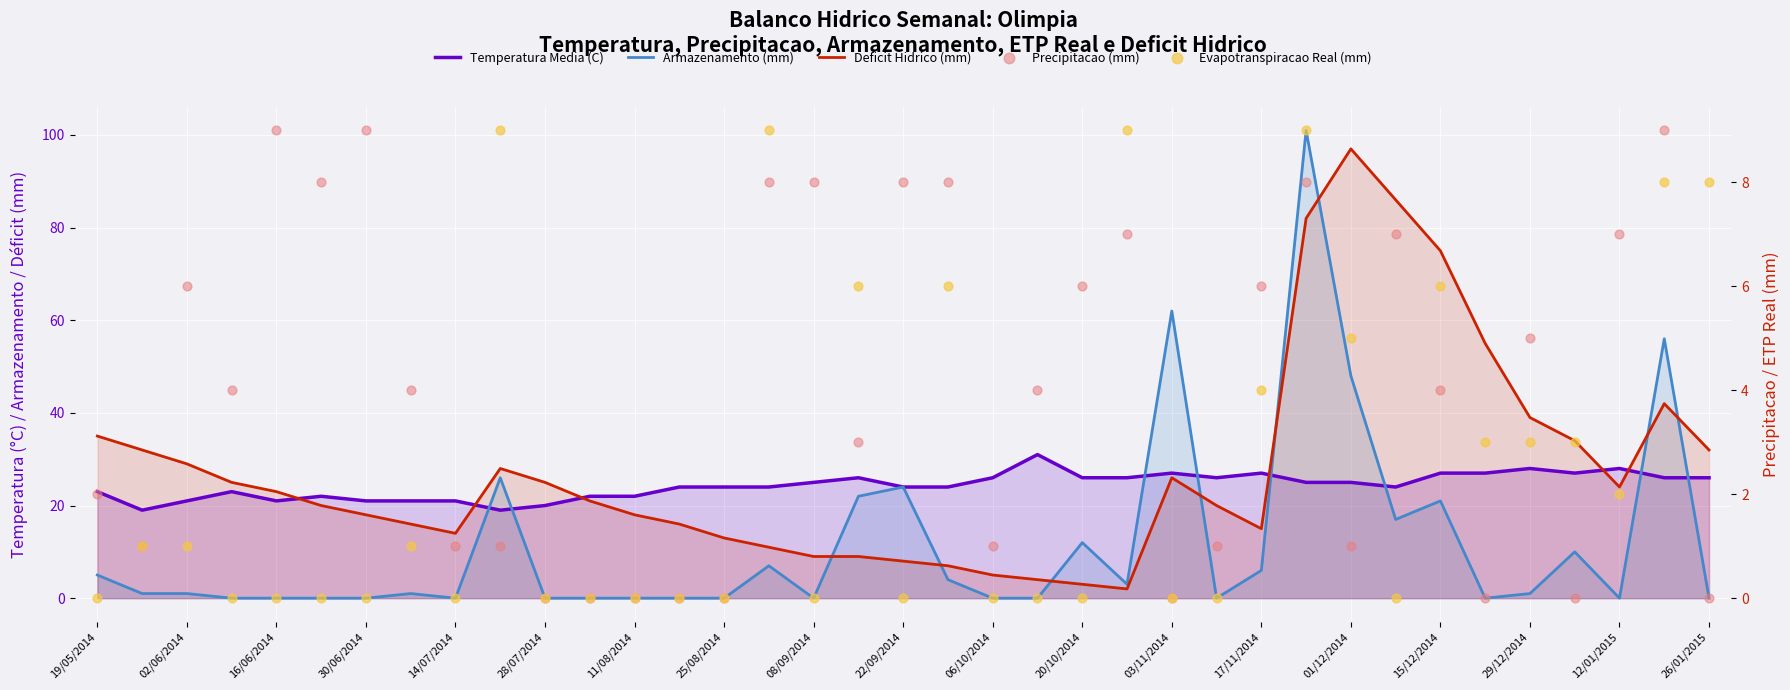

What are all the series names shown in the legend?

Temperatura Media (C), Armazenamento (mm), Deficit Hidrico (mm), Precipitacao (mm), Evapotranspiracao Real (mm)